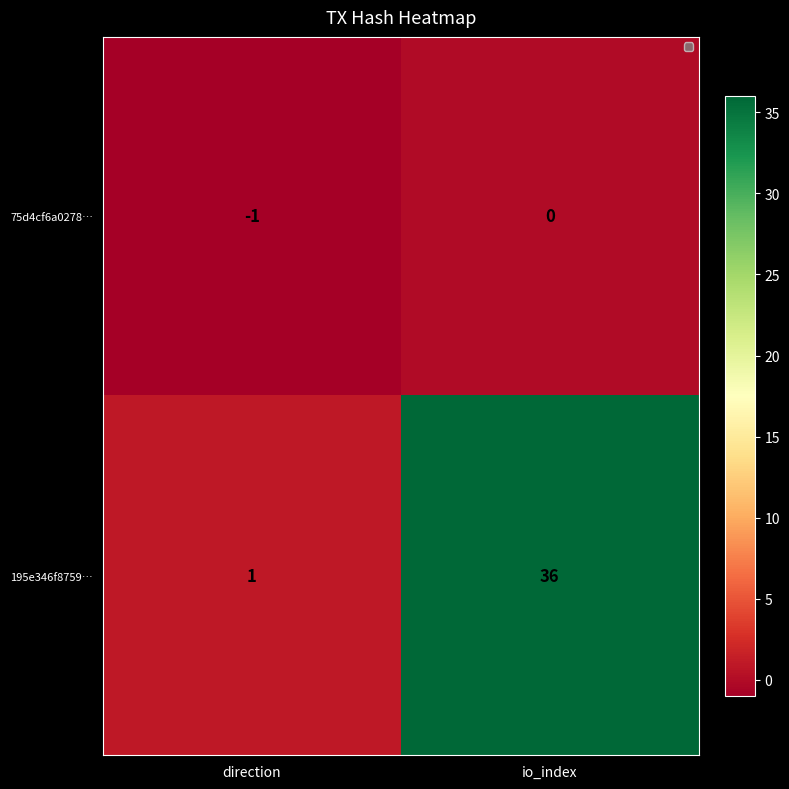

What is the difference between the maximum and minimum values in the 195e346f8759… series?

35